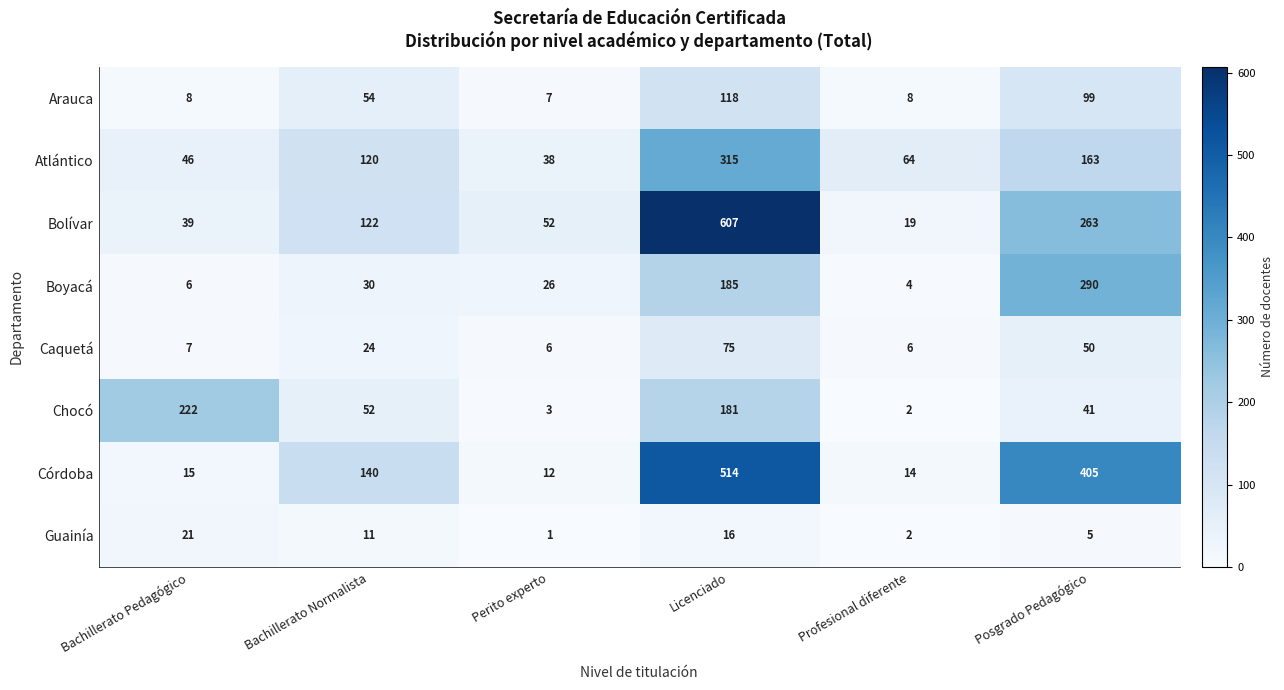

Which category has the highest value across all series?

Licenciado